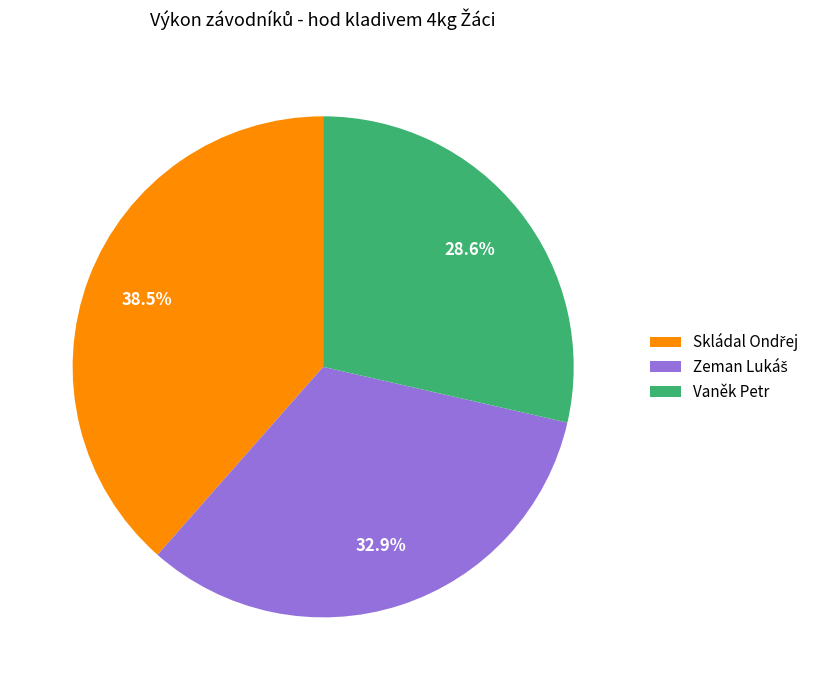

Which slice is the smallest?

Vaněk Petr